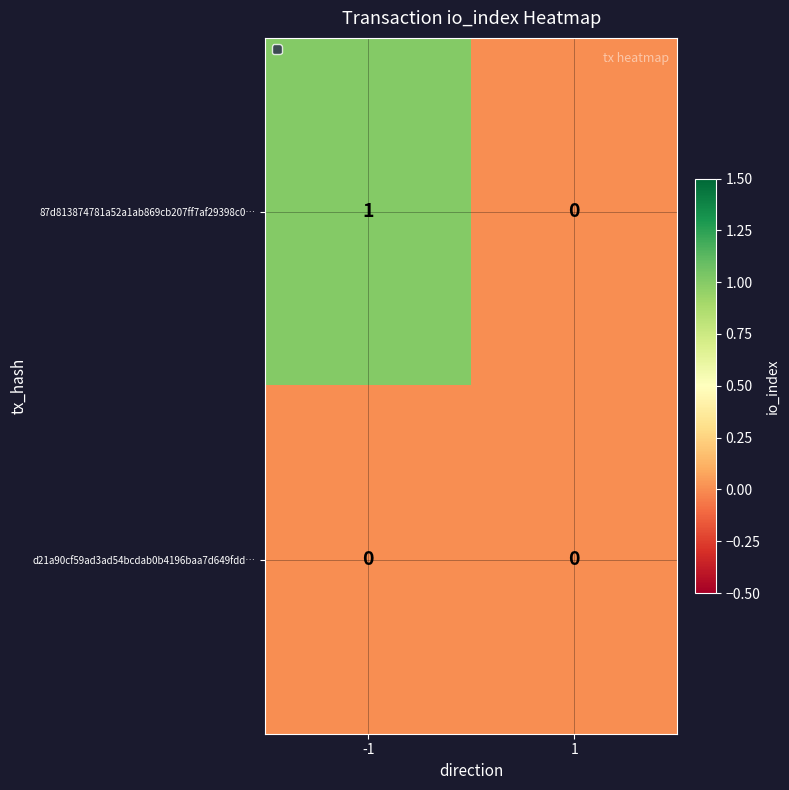

List the series in order of their peak value, lowest first.

d21a90cf59ad3ad54bcdab0b4196baa7d649fdd…, 87d813874781a52a1ab869cb207ff7af29398c0…